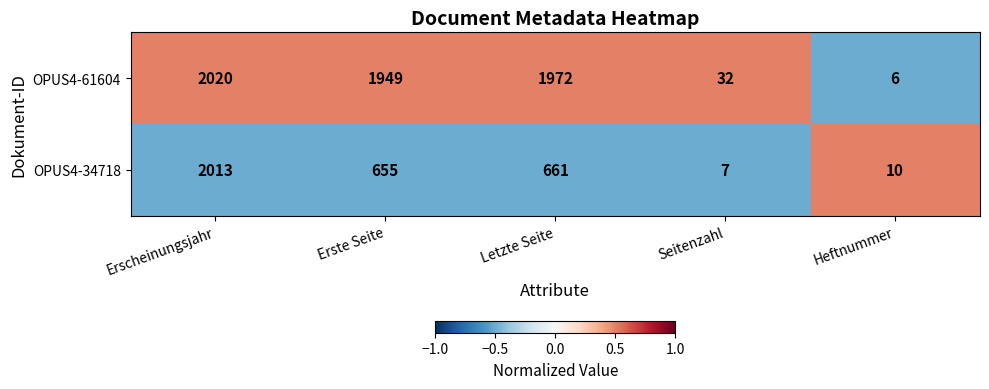

Which category has the lowest value across all series?

Heftnummer